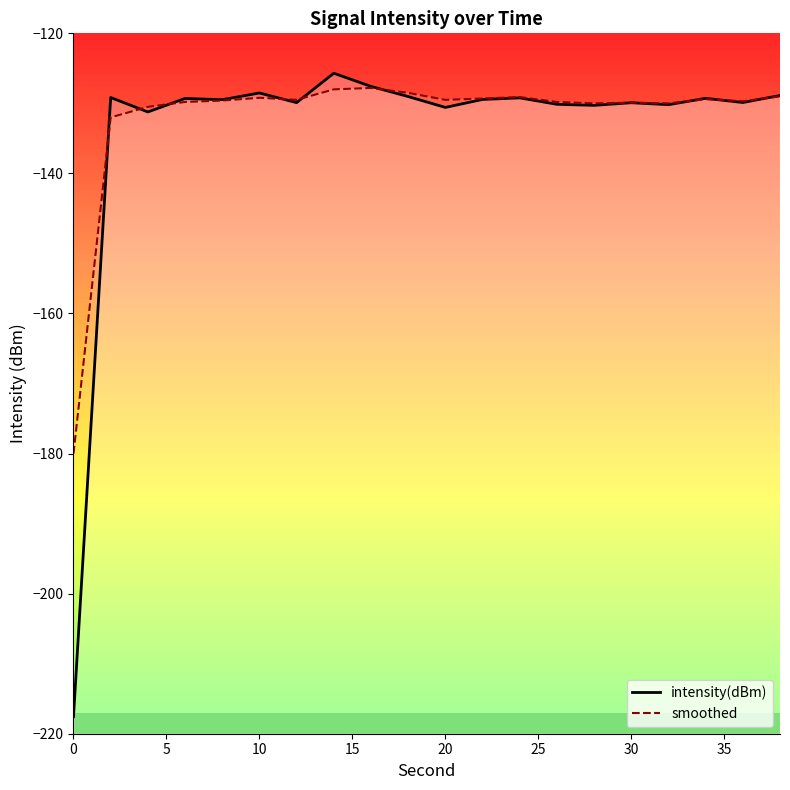

True or false: smoothed has more than 0 points higher than both neighbors.

True